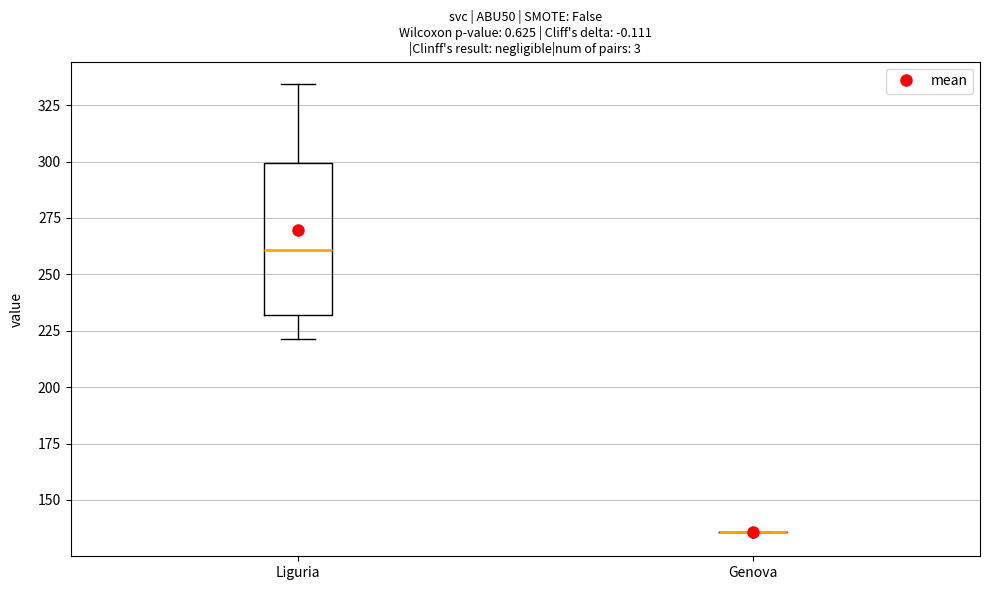

Reading left to right, transcribe this box plot: for each box, give where its median line is, the range the box spans, and where its two whiskers end, as read against the y-axis. The values are not printed on the chart, so give them approximately, as read against the axis.

Liguria: median 260, box 230 to 300, whiskers 220 to 335
Genova: box collapsed to a line at 135, whiskers 135 to 135